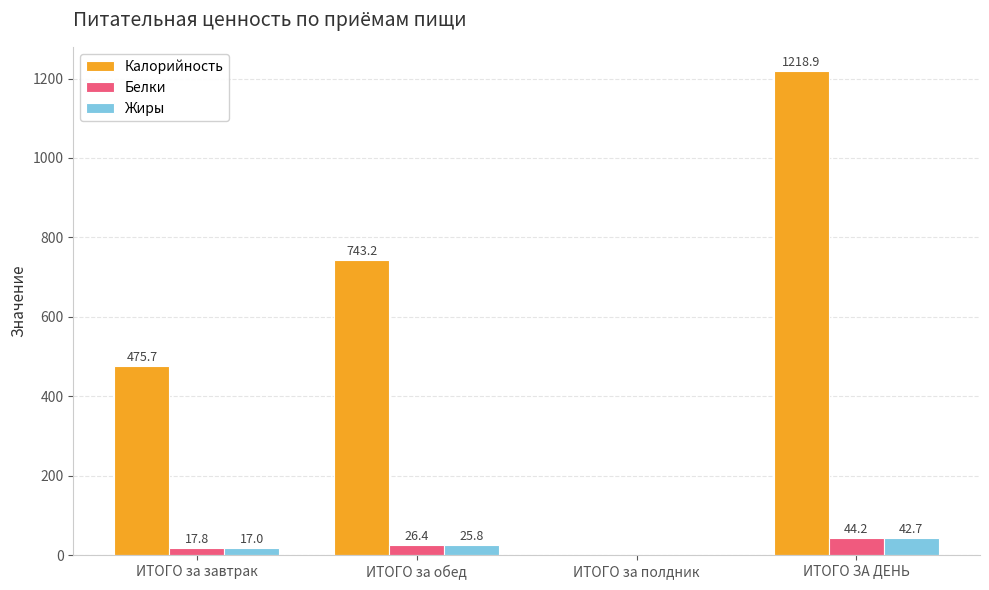

Which series has the largest range (max minus min)?

Калорийность